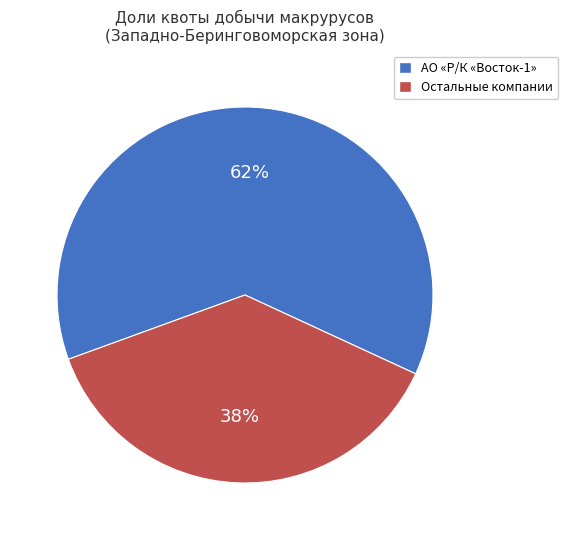

Is there any slice that represents more than half of the pie?

Yes